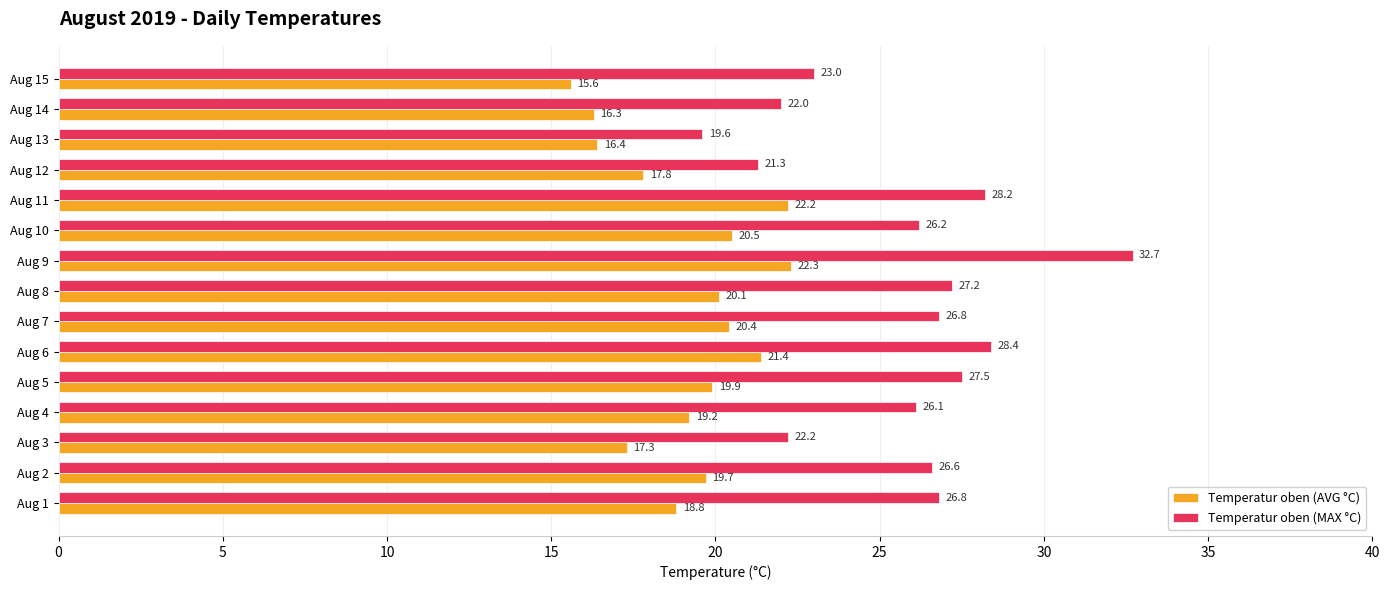

Which series changed the most between Aug 3 and Aug 13?

Temperatur oben (MAX °C)